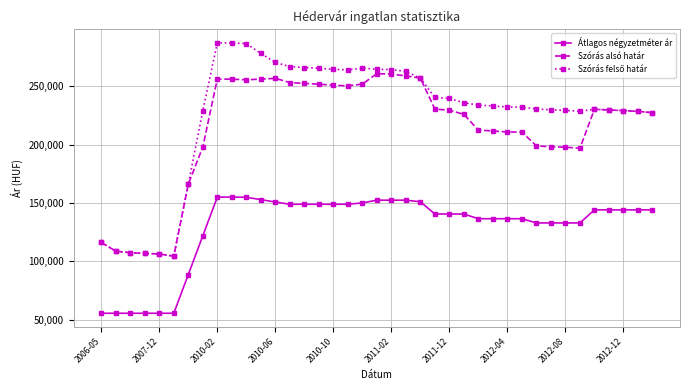

True or false: Szórás alsó határ has more than 2 points higher than both neighbors.

True